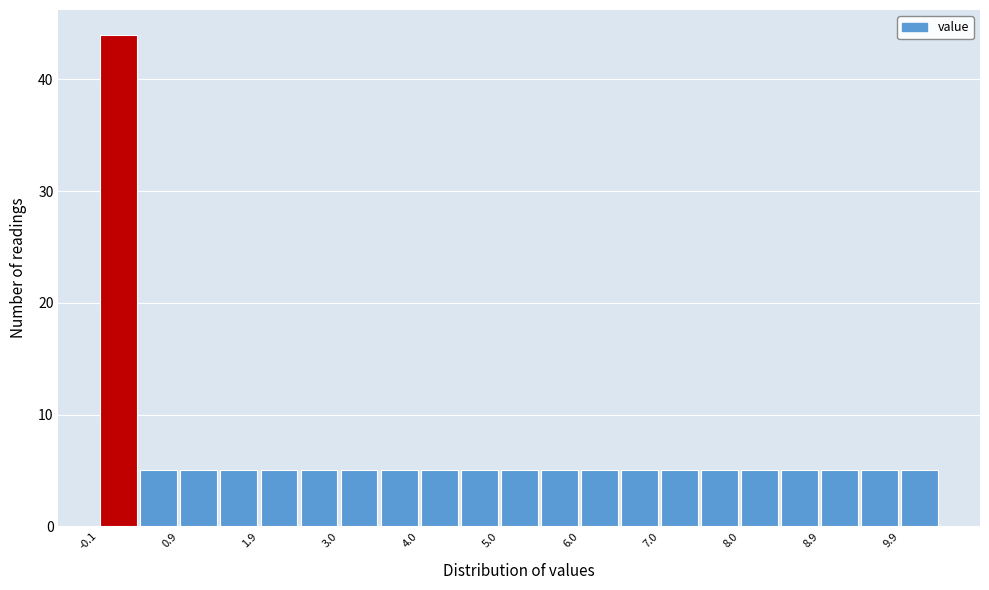

How tall is the bar that spans 5.95 to 6.45 on the x-axis? Neither the bar edges nor the heights are printed on the chart, so give them approximately, as read against the axes.

5